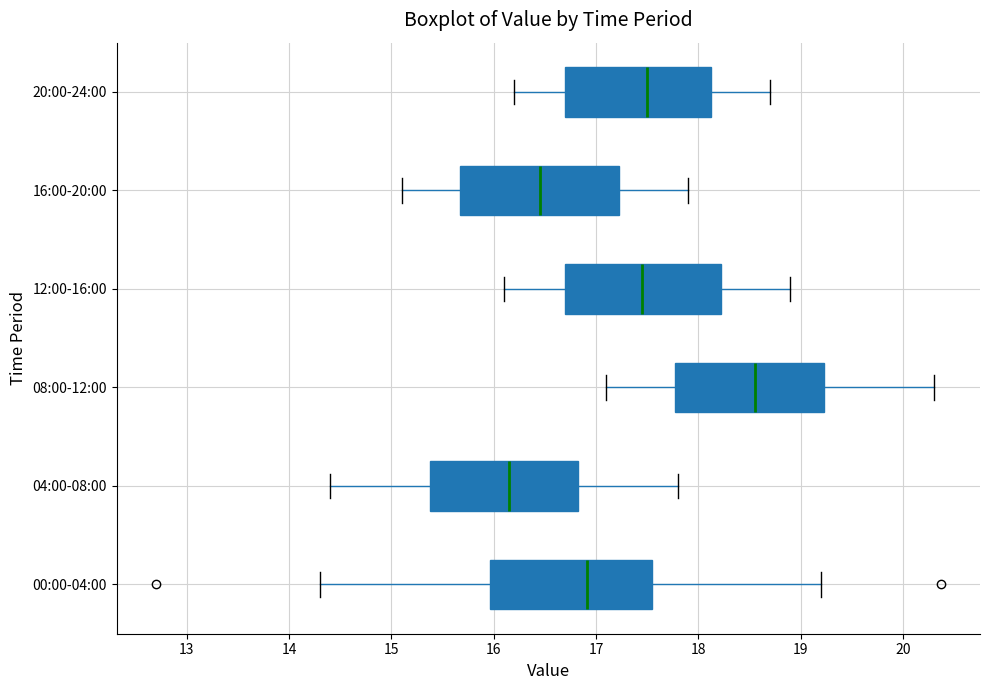

Reading bottom to top, read every box against the x-axis: the position of its median line, the range the box covers, and the ends of its whiskers. The values are not printed on the chart, so give them approximately, as read against the axis.

00:00-04:00: median 16.9, box 16.0 to 17.5, whiskers 14.3 to 19.2
04:00-08:00: median 16.2, box 15.4 to 16.8, whiskers 14.4 to 17.8
08:00-12:00: median 18.6, box 17.8 to 19.2, whiskers 17.1 to 20.3
12:00-16:00: median 17.5, box 16.7 to 18.2, whiskers 16.1 to 18.9
16:00-20:00: median 16.5, box 15.7 to 17.2, whiskers 15.1 to 17.9
20:00-24:00: median 17.5, box 16.7 to 18.1, whiskers 16.2 to 18.7